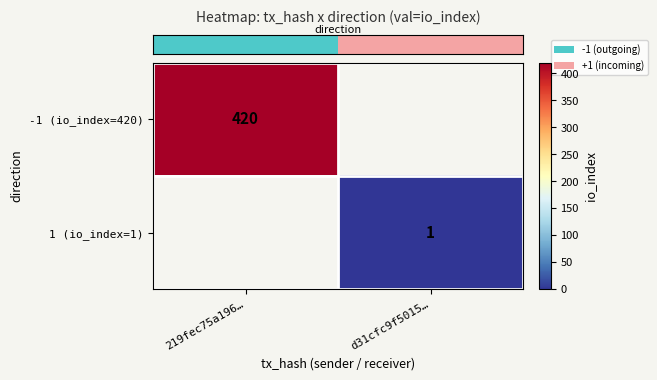

List the labels in order of row_1 value, largest first.

219fec75a196…, d31cfc9f5015…